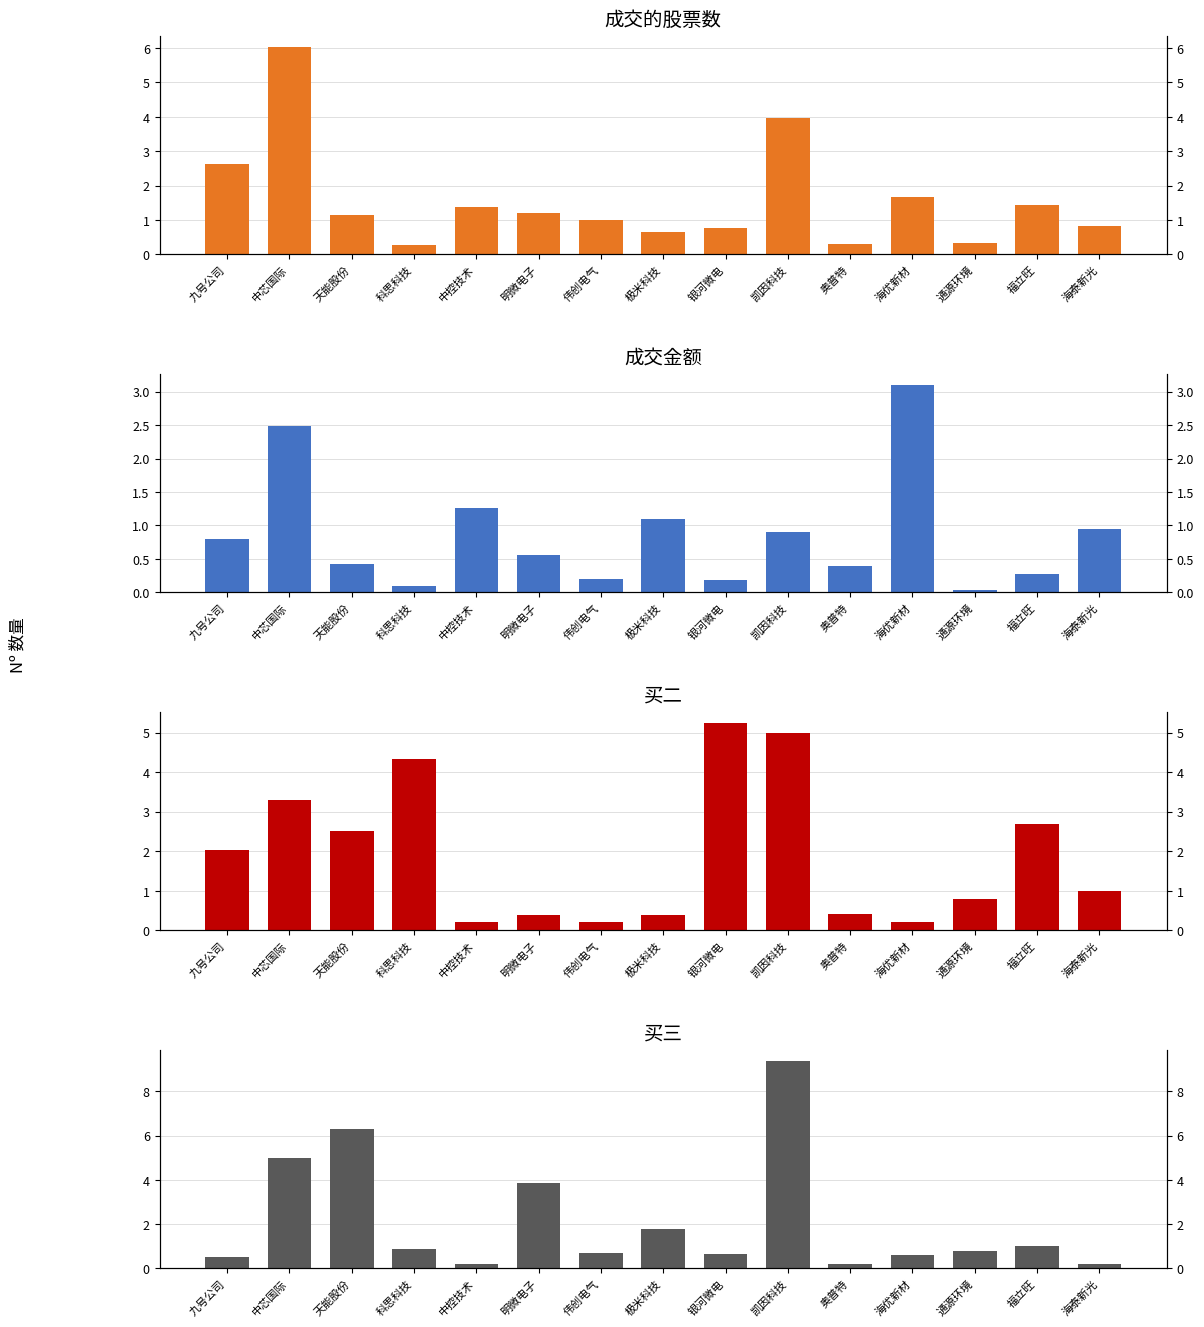

Is it true that 成交金额(亿) equals 0.0 at 通源环境?

False